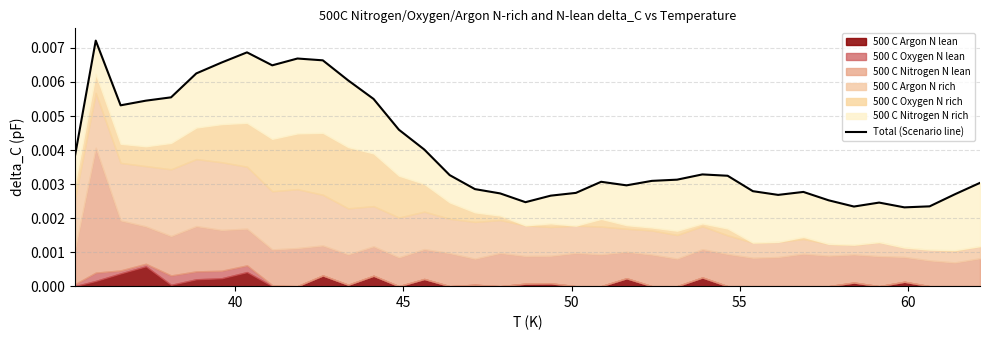

The chart shows a value of 0.0 at 55. True or false?

False